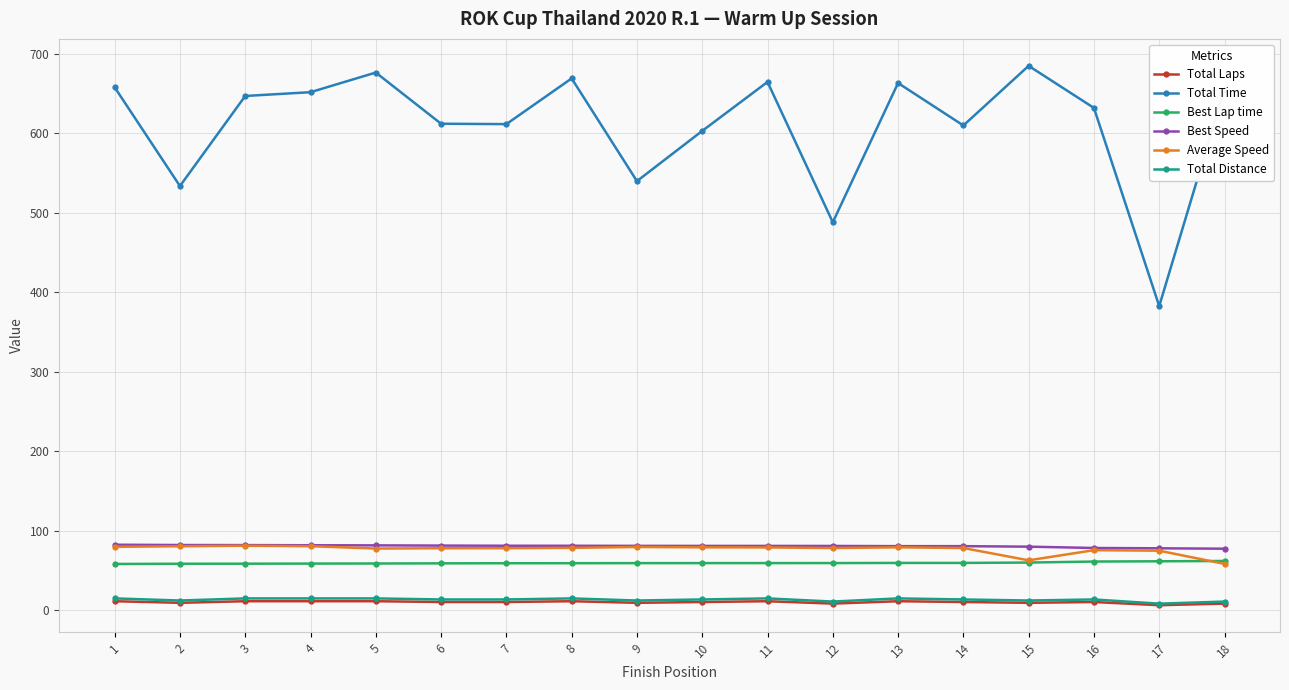

What is the difference between the Total Laps values at 13 and 16?

1.0